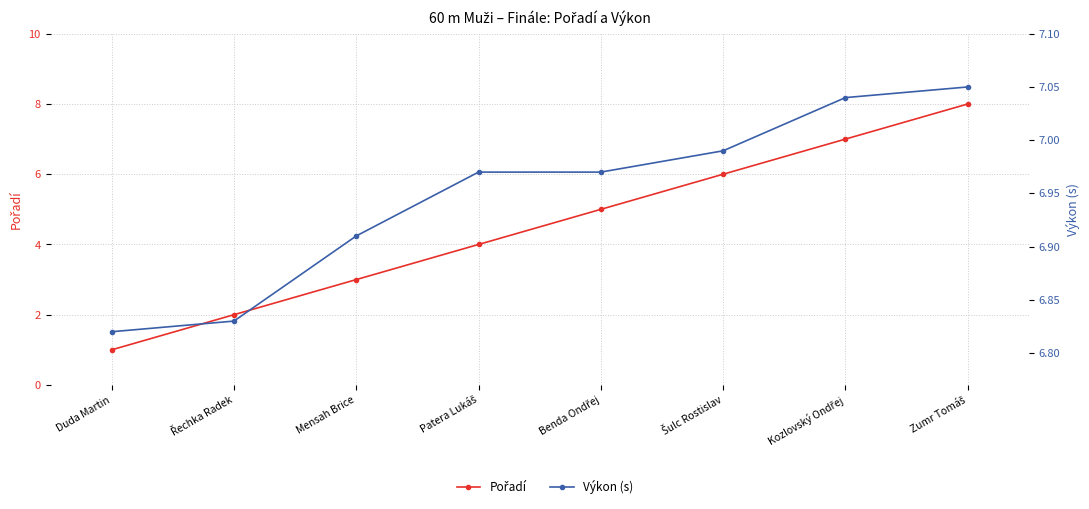

At which label is Výkon (s) closest to 6?

Duda Martin